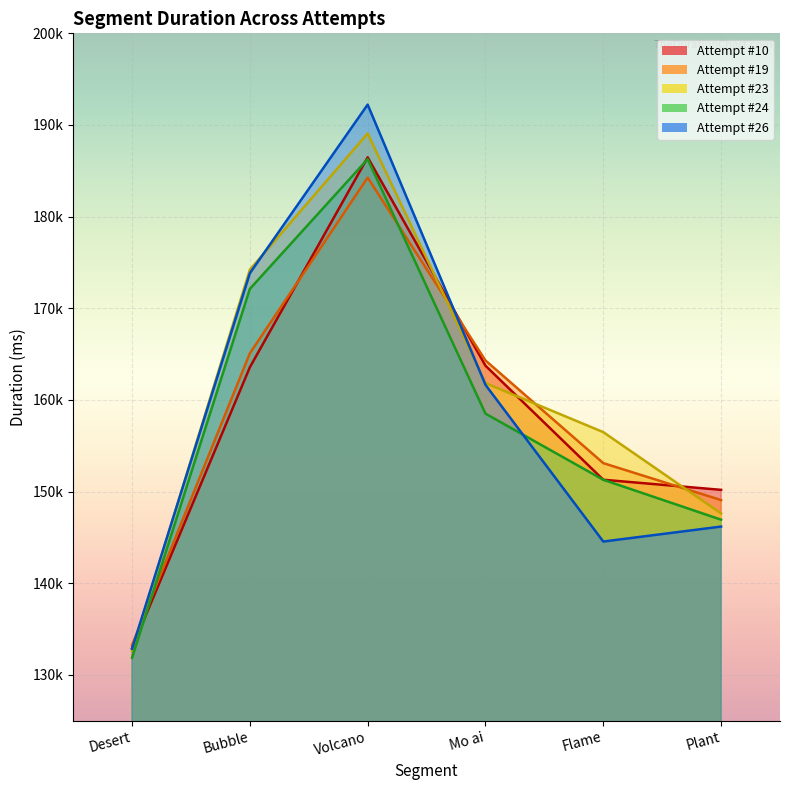

At which label is Attempt #10 closest to 159694?

Bubble